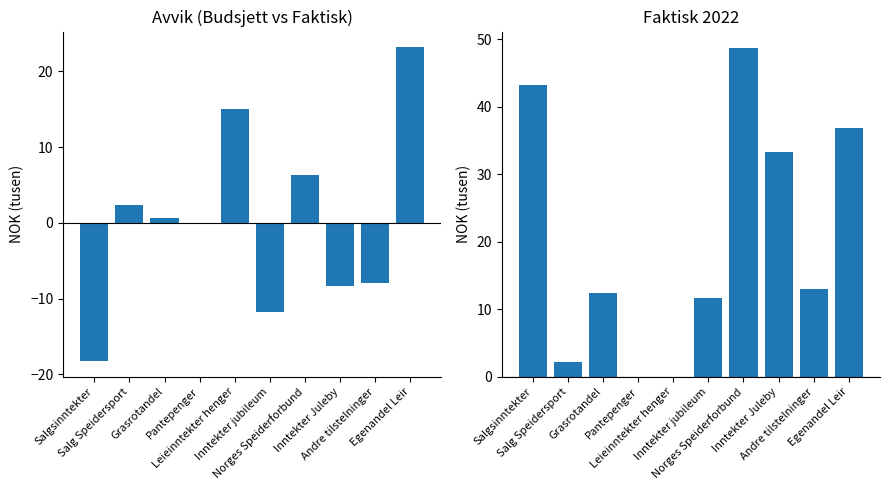

How many values in Faktisk 2022 (col_3) are above zero?

8